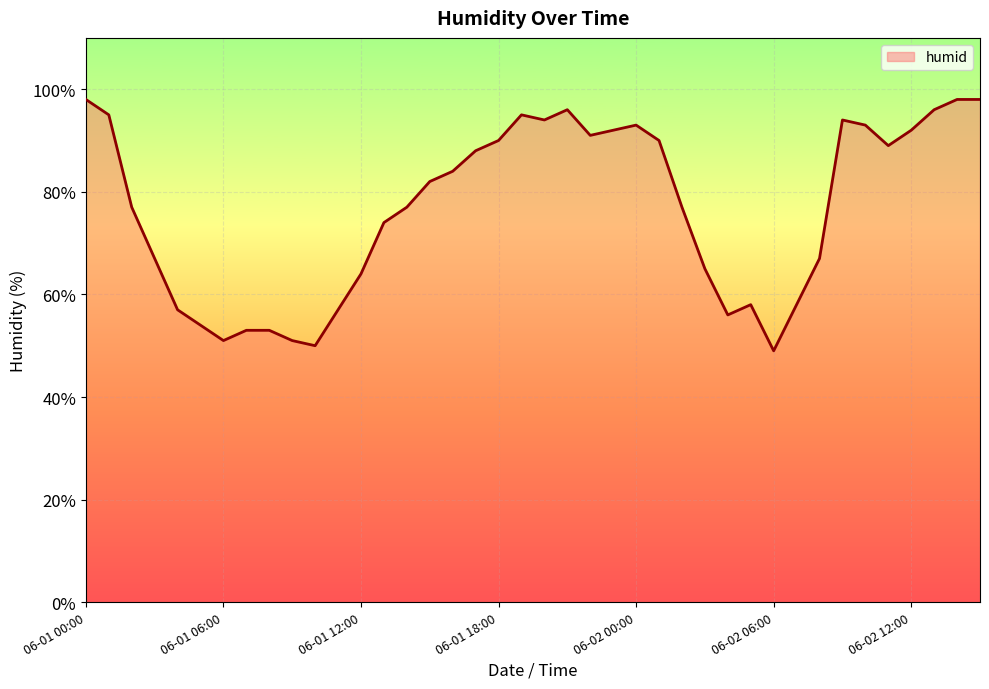

Does the chart display data point markers on the line(s)?

No